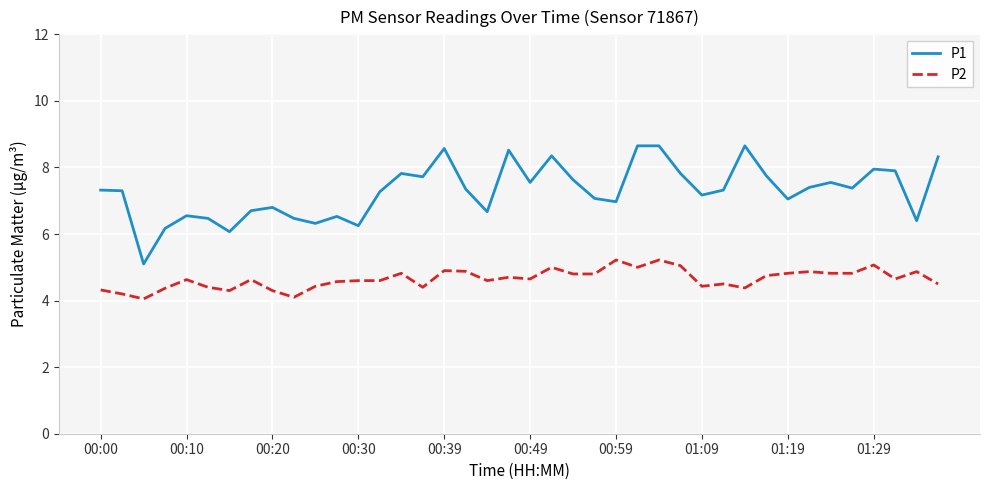

Rank the series by their maximum value, from lowest to highest.

P2, P1